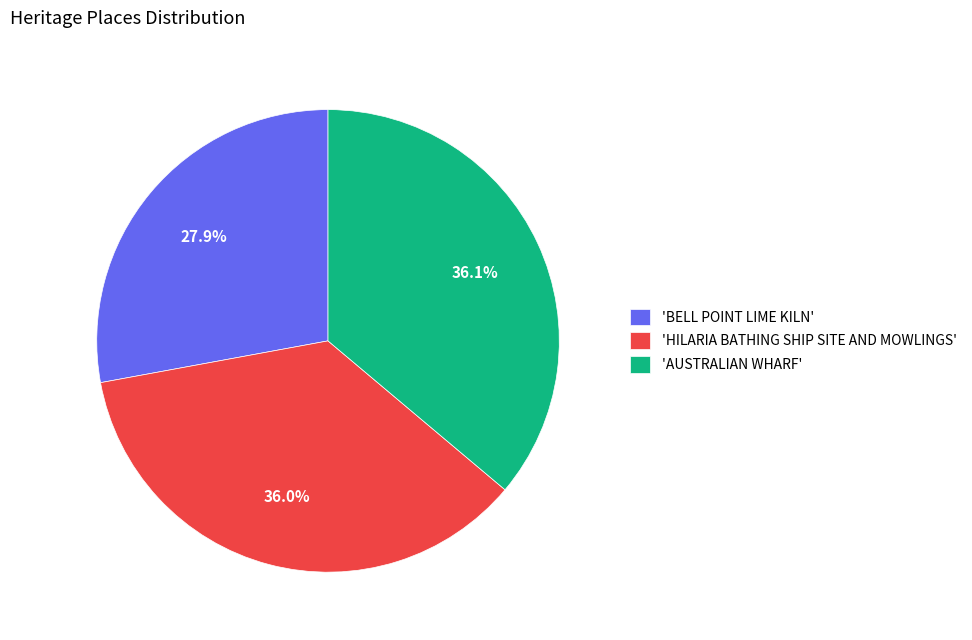

What is the total percentage of 'HILARIA BATHING SHIP SITE AND MOWLINGS' and 'BELL POINT LIME KILN'?

63.9%